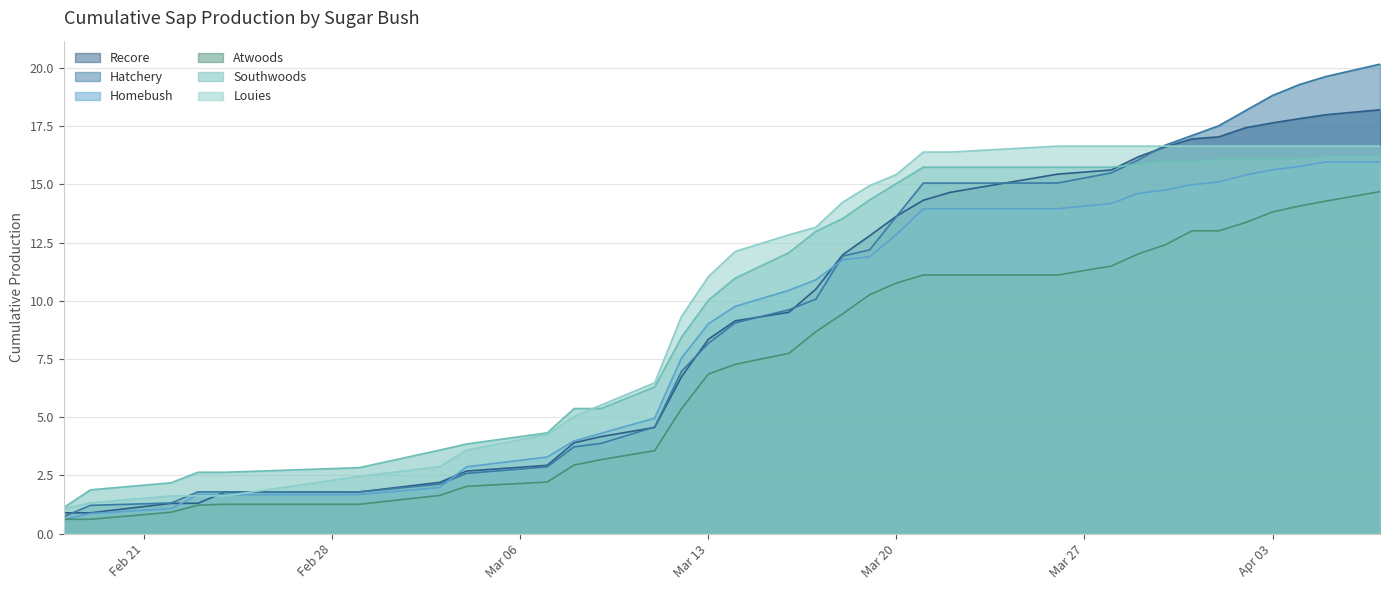

What is the difference between the second highest and second lowest values in the Louies series?

15.3